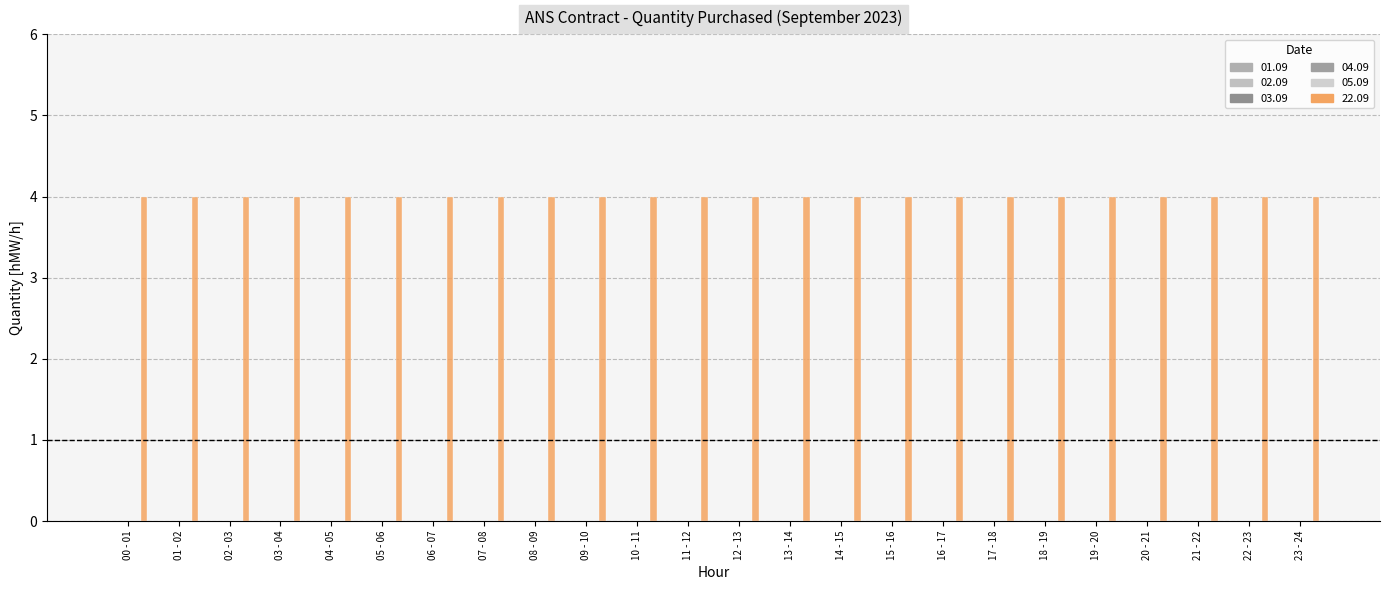

Reading right to left, extract all data points from this chart.

01.09: 23 - 24=0	22 - 23=0	21 - 22=0	20 - 21=0	19 - 20=0	18 - 19=0	17 - 18=0	16 - 17=0	15 - 16=0	14 - 15=0	13 - 14=0	12 - 13=0	11 - 12=0	10 - 11=0	09 - 10=0	08 - 09=0	07 - 08=0	06 - 07=0	05 - 06=0	04 - 05=0	03 - 04=0	02 - 03=0	01 - 02=0	00 - 01=0
02.09: 23 - 24=0	22 - 23=0	21 - 22=0	20 - 21=0	19 - 20=0	18 - 19=0	17 - 18=0	16 - 17=0	15 - 16=0	14 - 15=0	13 - 14=0	12 - 13=0	11 - 12=0	10 - 11=0	09 - 10=0	08 - 09=0	07 - 08=0	06 - 07=0	05 - 06=0	04 - 05=0	03 - 04=0	02 - 03=0	01 - 02=0	00 - 01=0
03.09: 23 - 24=0	22 - 23=0	21 - 22=0	20 - 21=0	19 - 20=0	18 - 19=0	17 - 18=0	16 - 17=0	15 - 16=0	14 - 15=0	13 - 14=0	12 - 13=0	11 - 12=0	10 - 11=0	09 - 10=0	08 - 09=0	07 - 08=0	06 - 07=0	05 - 06=0	04 - 05=0	03 - 04=0	02 - 03=0	01 - 02=0	00 - 01=0
04.09: 23 - 24=0	22 - 23=0	21 - 22=0	20 - 21=0	19 - 20=0	18 - 19=0	17 - 18=0	16 - 17=0	15 - 16=0	14 - 15=0	13 - 14=0	12 - 13=0	11 - 12=0	10 - 11=0	09 - 10=0	08 - 09=0	07 - 08=0	06 - 07=0	05 - 06=0	04 - 05=0	03 - 04=0	02 - 03=0	01 - 02=0	00 - 01=0
05.09: 23 - 24=0	22 - 23=0	21 - 22=0	20 - 21=0	19 - 20=0	18 - 19=0	17 - 18=0	16 - 17=0	15 - 16=0	14 - 15=0	13 - 14=0	12 - 13=0	11 - 12=0	10 - 11=0	09 - 10=0	08 - 09=0	07 - 08=0	06 - 07=0	05 - 06=0	04 - 05=0	03 - 04=0	02 - 03=0	01 - 02=0	00 - 01=0
22.09: 23 - 24=4	22 - 23=4	21 - 22=4	20 - 21=4	19 - 20=4	18 - 19=4	17 - 18=4	16 - 17=4	15 - 16=4	14 - 15=4	13 - 14=4	12 - 13=4	11 - 12=4	10 - 11=4	09 - 10=4	08 - 09=4	07 - 08=4	06 - 07=4	05 - 06=4	04 - 05=4	03 - 04=4	02 - 03=4	01 - 02=4	00 - 01=4